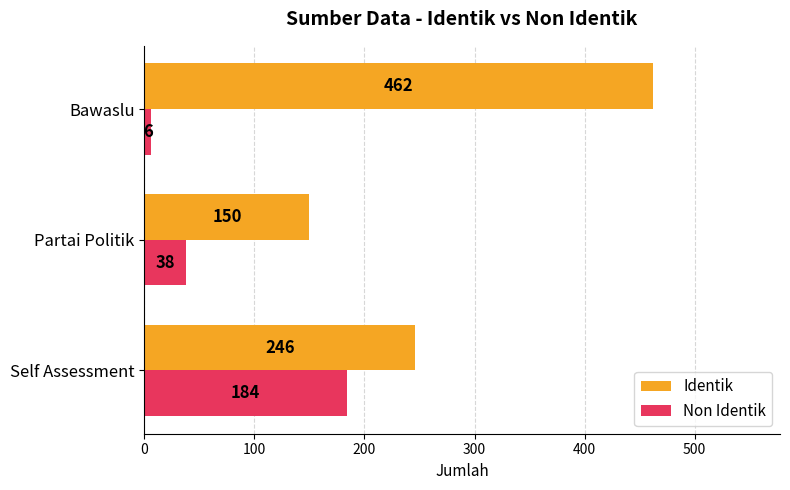

What is the difference between the Identik values at Partai Politik and Bawaslu?

312